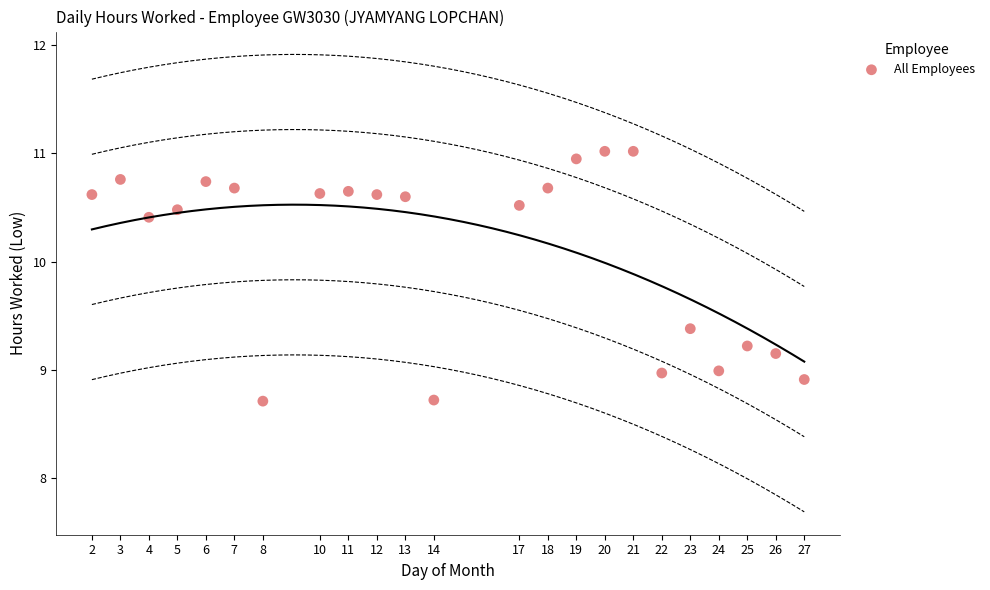

What is the range of X values (max minus min)?

25.0